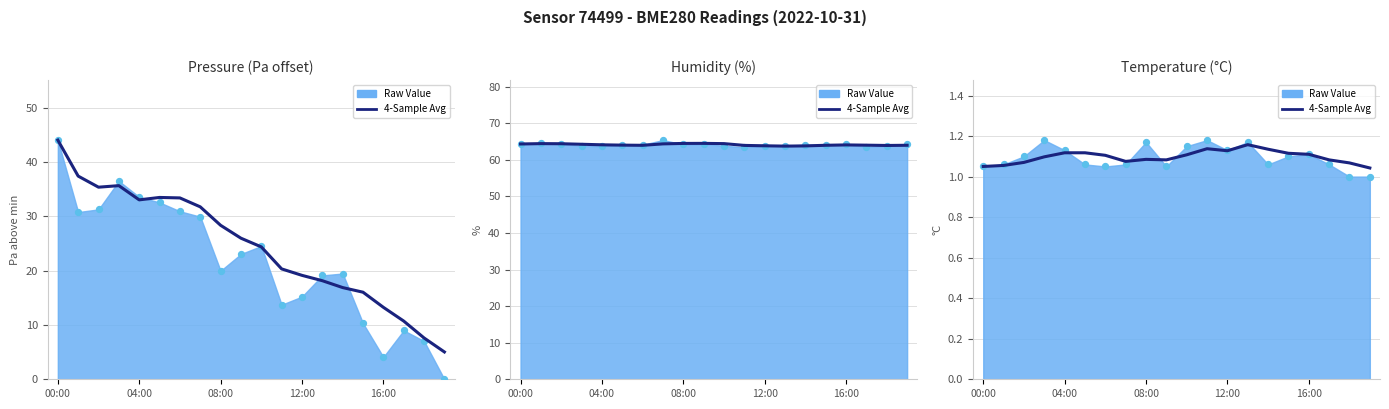

Approximately how many times larger is the value at 00:00 compared to 17?

1.0